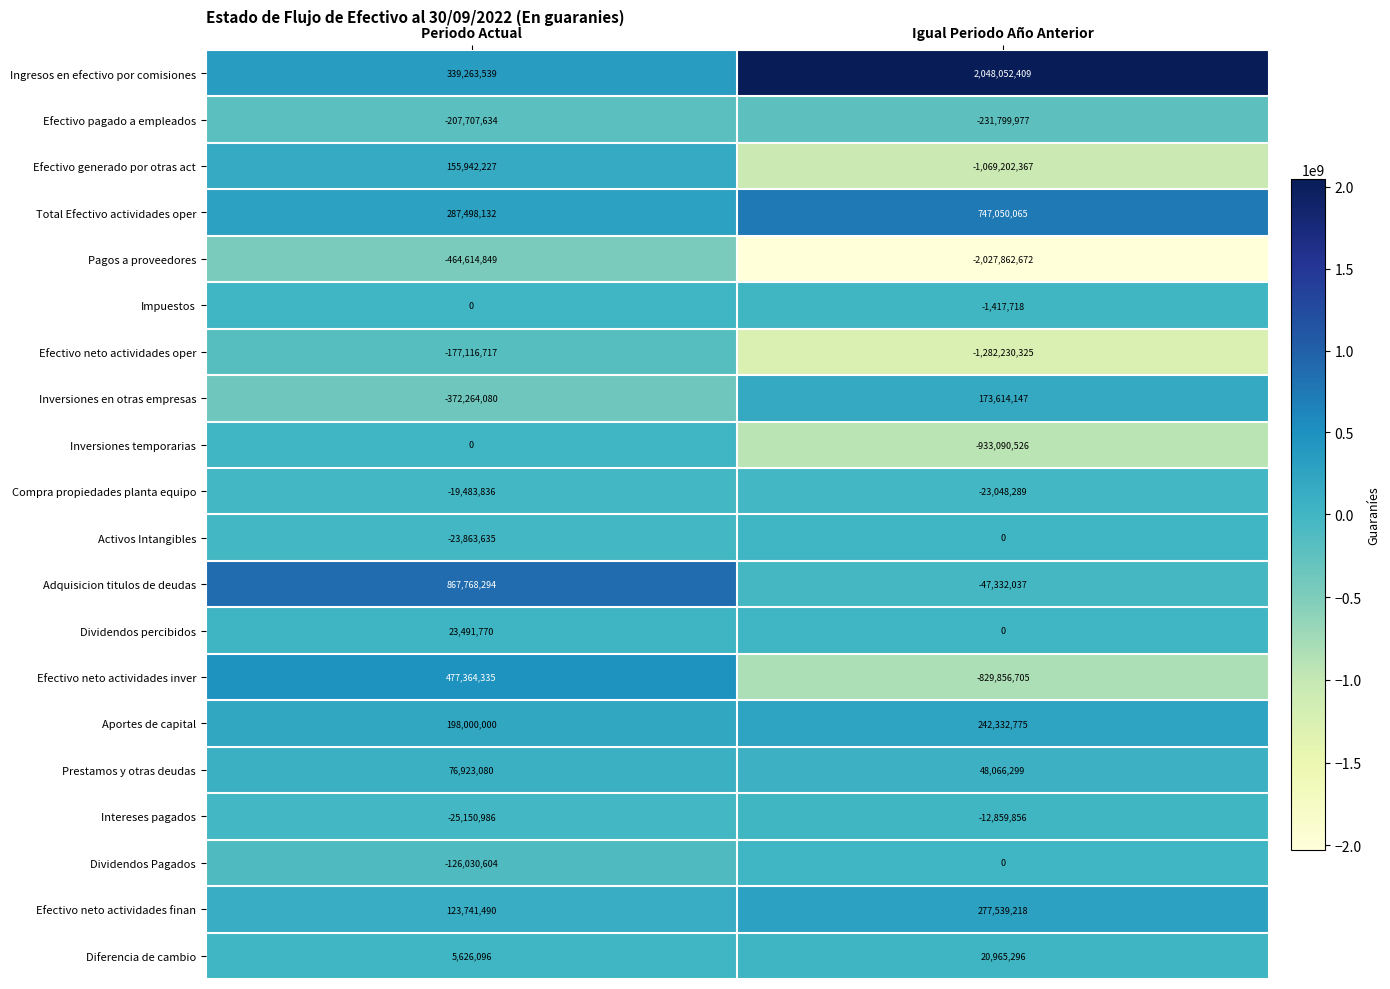

Which series changed the most between Periodo Actual and Igual Periodo Año Anterior?

Ingresos en efectivo por comisiones